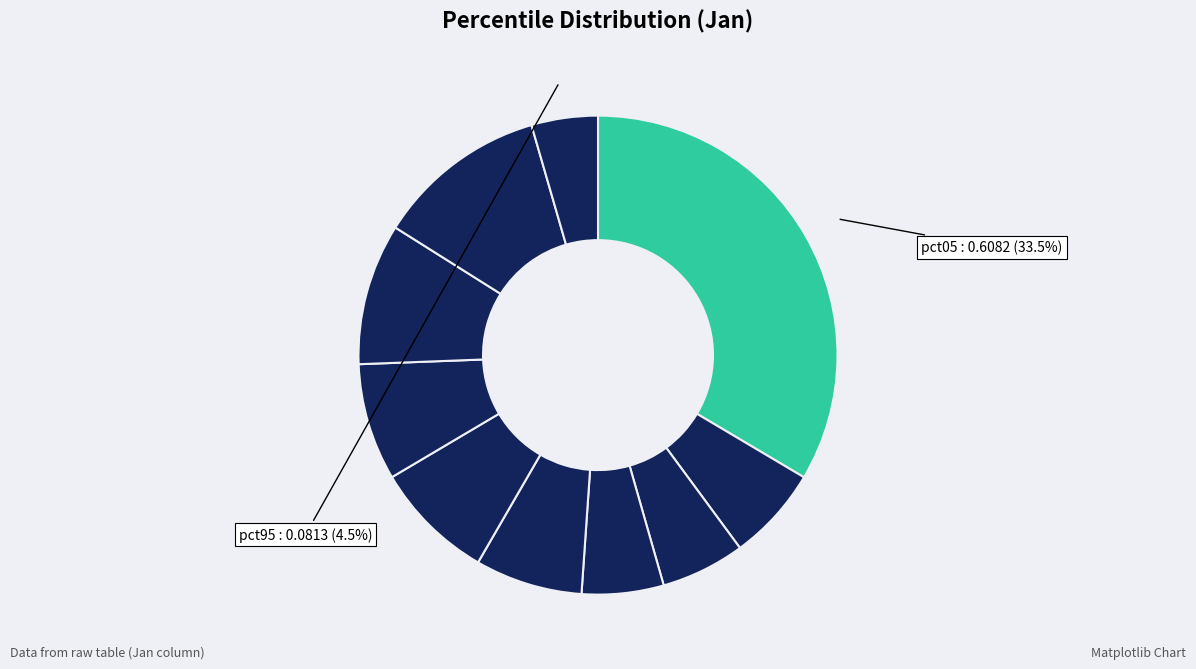

Which category has the biggest portion of the pie?

pct05